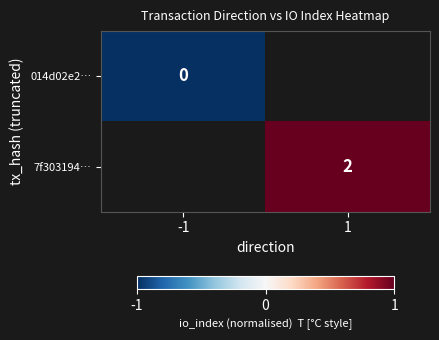

Which has a higher value, -1 or 1?

1